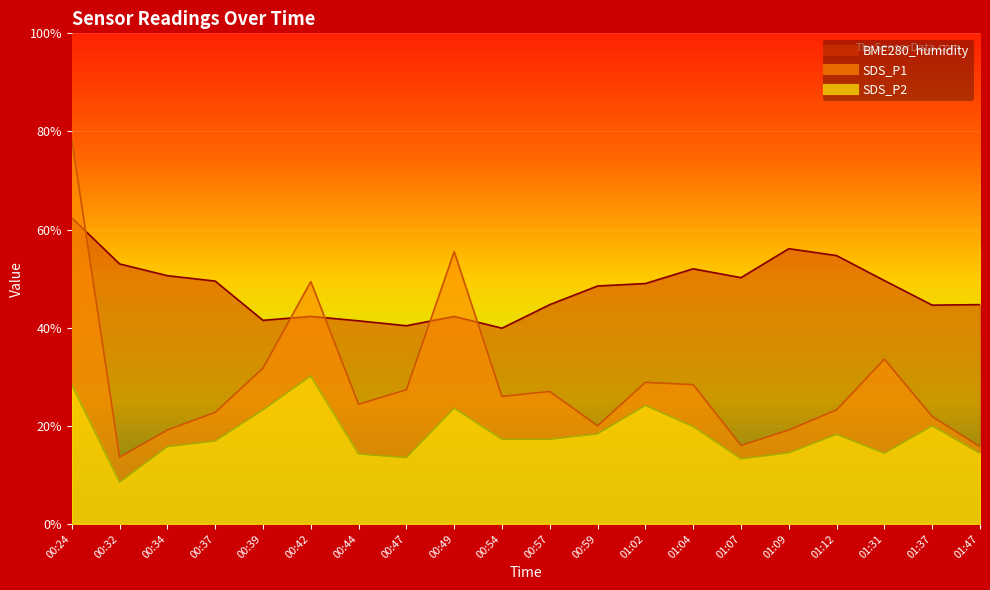

Reading right to left, list all the values displayed in this chart.

SDS_P1: 01:47=15.8	01:37=21.9	01:31=33.6	01:12=23.2	01:09=19.1	01:07=16.0	01:04=28.4	01:02=28.8	00:59=20.0	00:57=27.0	00:54=26.0	00:49=55.5	00:47=27.3	00:44=24.4	00:42=49.4	00:39=31.8	00:37=22.8	00:34=19.1	00:32=13.6	00:24=78.4
SDS_P2: 01:47=14.4	01:37=20.0	01:31=14.4	01:12=18.2	01:09=14.5	01:07=13.2	01:04=19.9	01:02=24.1	00:59=18.4	00:57=17.2	00:54=17.2	00:49=23.6	00:47=13.5	00:44=14.2	00:42=30.2	00:39=23.2	00:37=16.9	00:34=15.8	00:32=8.5	00:24=28.4
BME280_humidity: 01:47=44.7	01:37=44.6	01:31=49.6	01:12=54.7	01:09=56.1	01:07=50.2	01:04=52.0	01:02=49.0	00:59=48.5	00:57=44.7	00:54=39.9	00:49=42.3	00:47=40.4	00:44=41.4	00:42=42.3	00:39=41.5	00:37=49.5	00:34=50.6	00:32=53.0	00:24=62.4